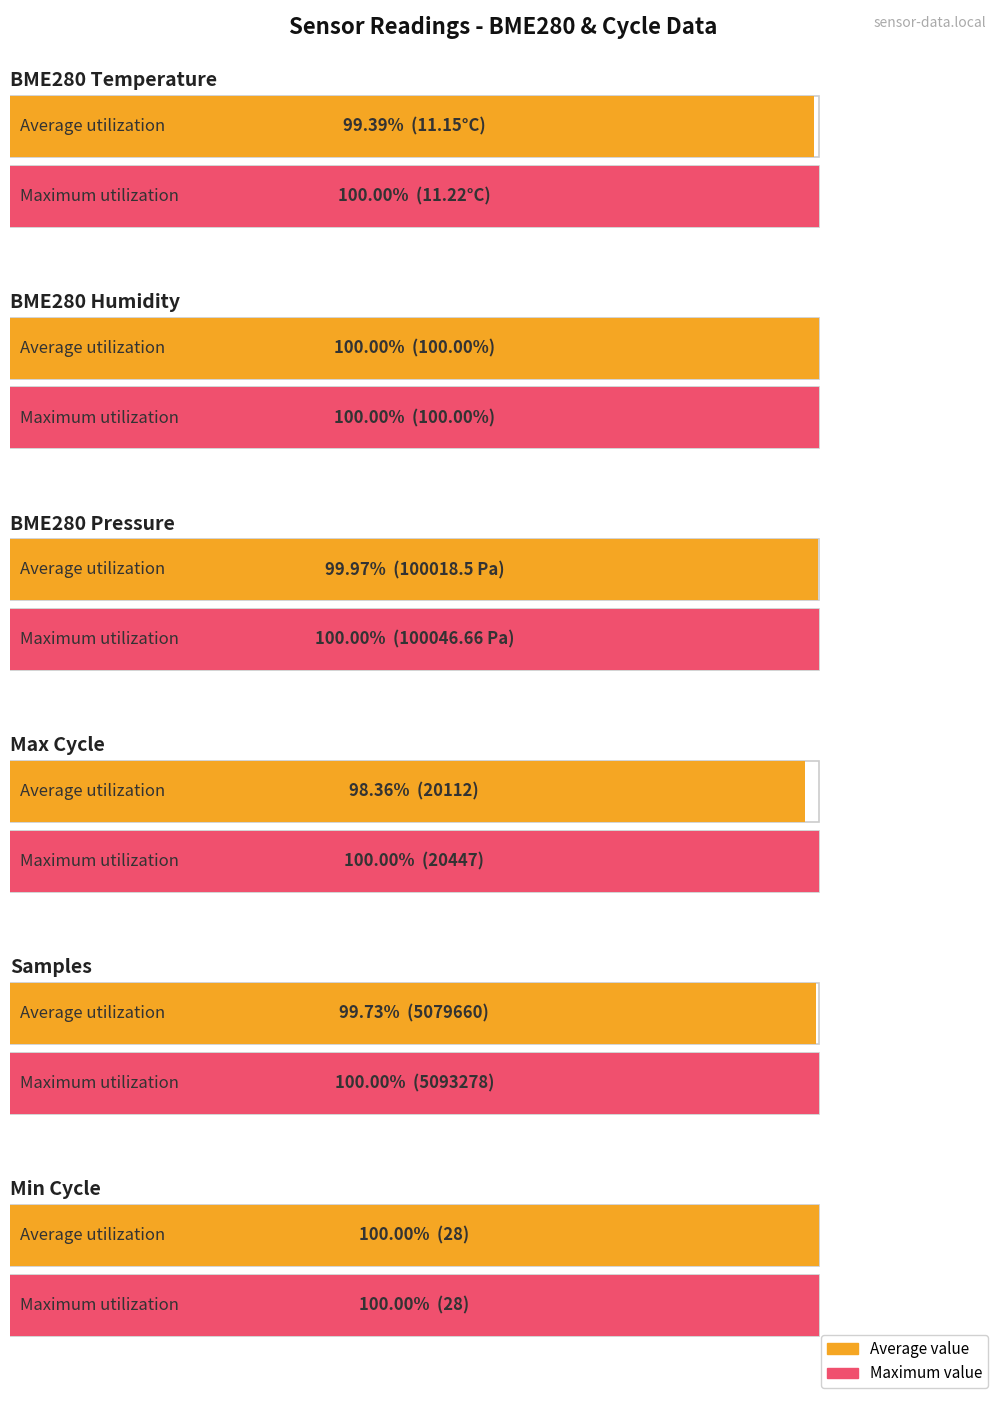

The Avg SDS_P2 series shows 1.7 at 00:15. True or false?

False